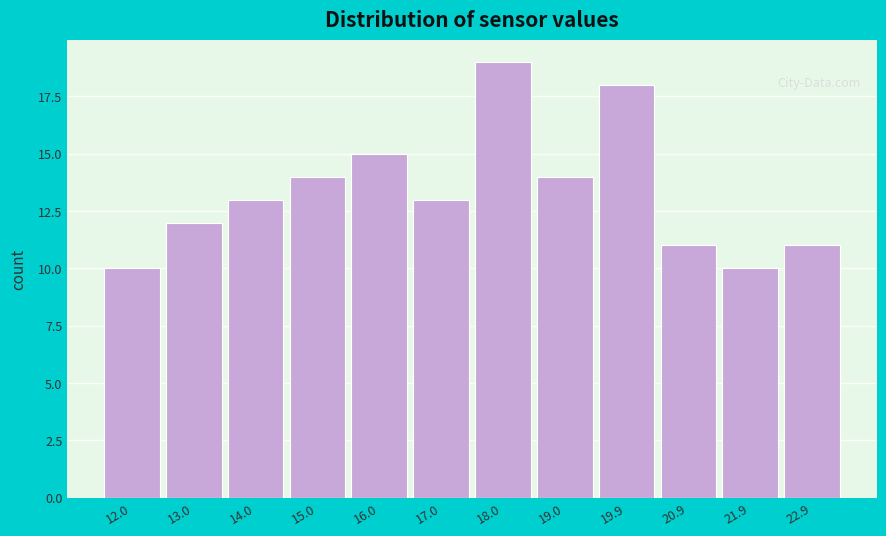

Reading left to right, extract all data points from this chart.

10	12	13	14	15	13	19	14	18	11	10	11